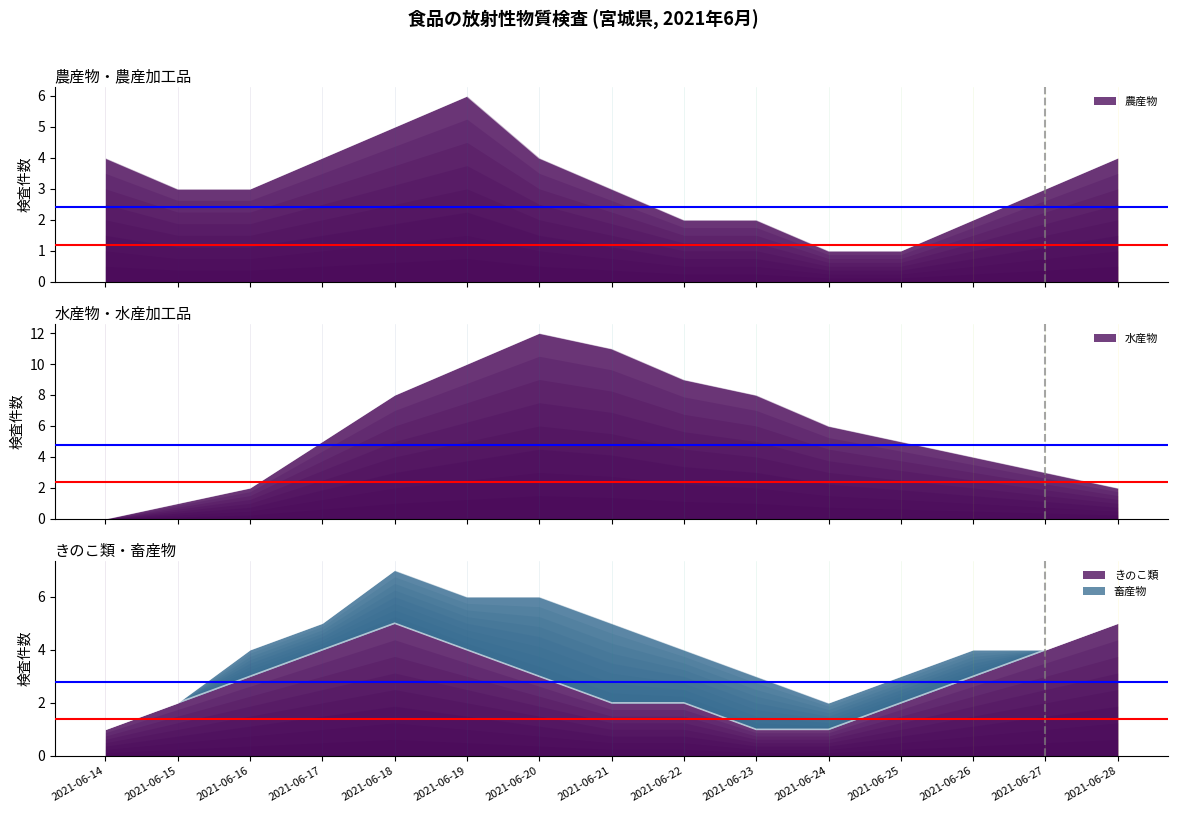

What is the difference between the maximum and second lowest values in the 農産物 series?

5